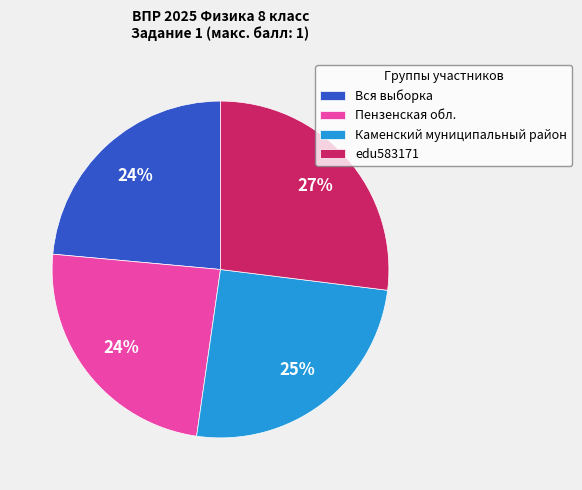

How many slices are in this pie chart?

4